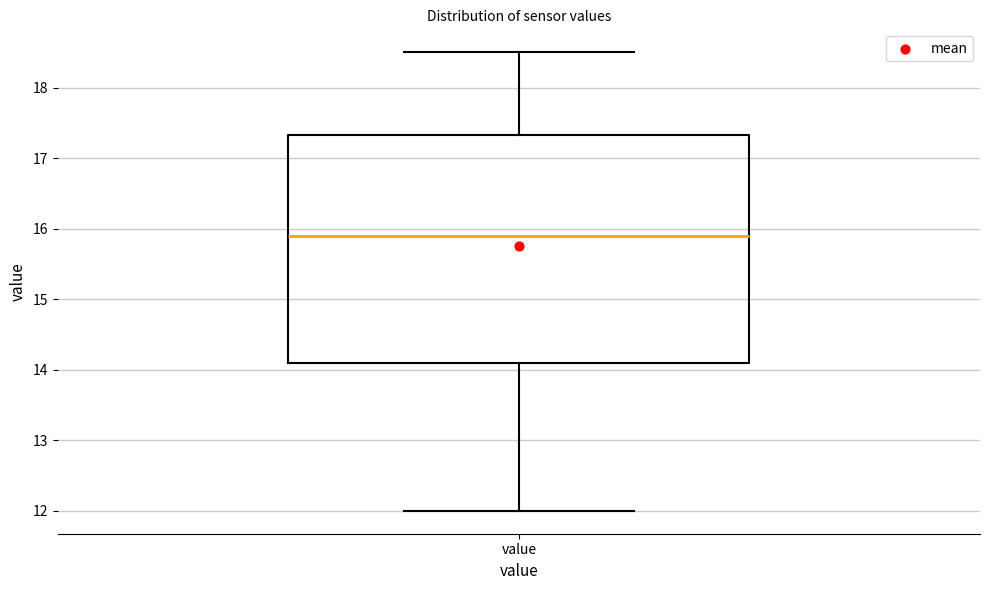

Transcribe this box plot: give where the median line is, the range the box spans, and where the two whiskers end, as read against the y-axis. The values are not printed on the chart, so give them approximately, as read against the axis.

median 15.9, box 14.1 to 17.3, whiskers 12.0 to 18.5